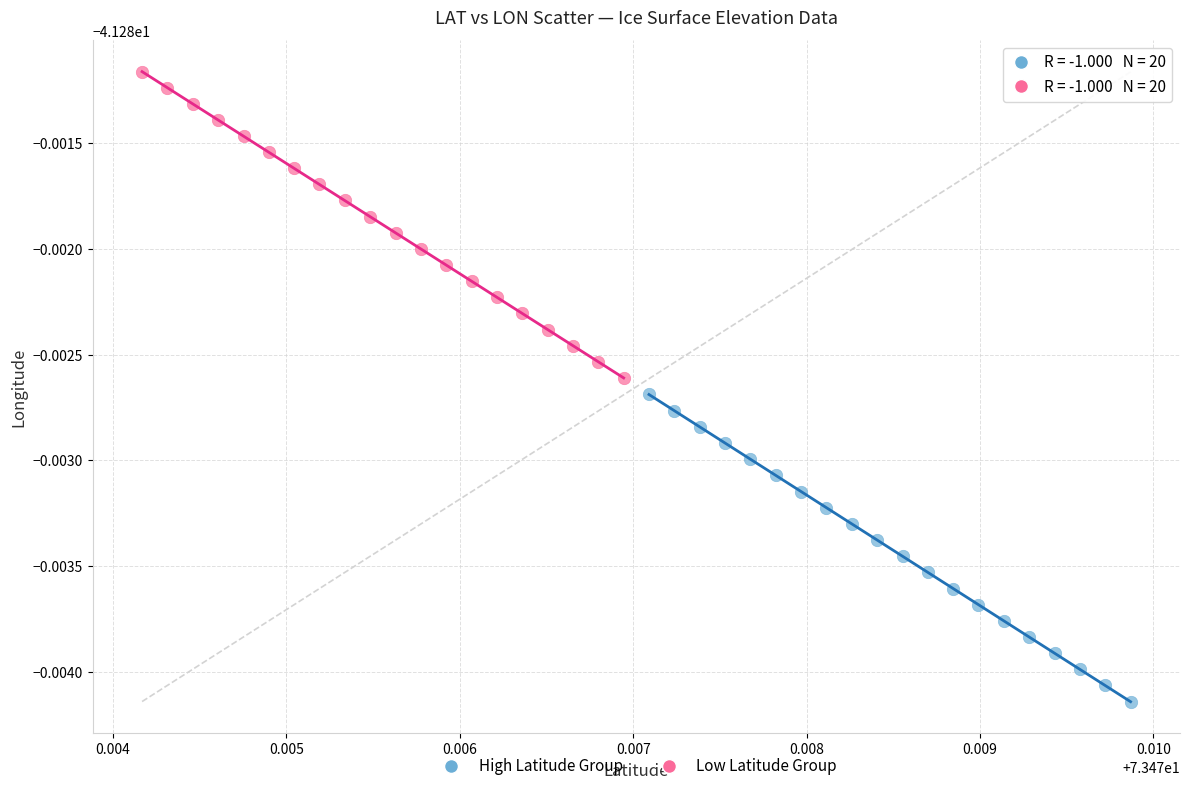

Which series reaches the maximum Y coordinate?

Low Latitude Group